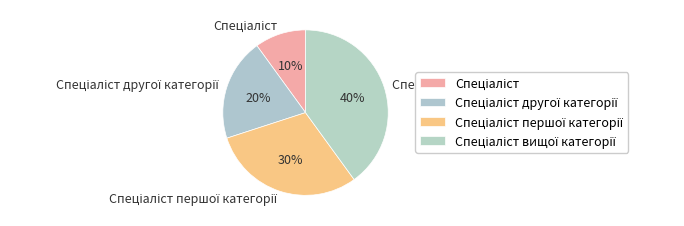

To the nearest percent, what is the average slice percentage?

25%